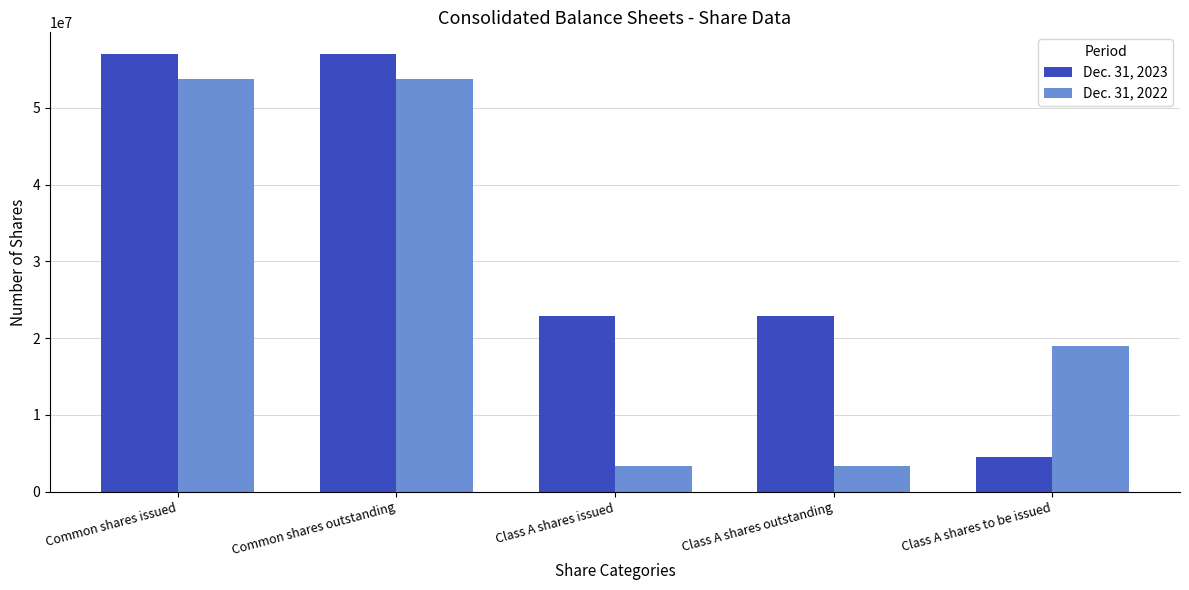

How many bars are there in each group?

2